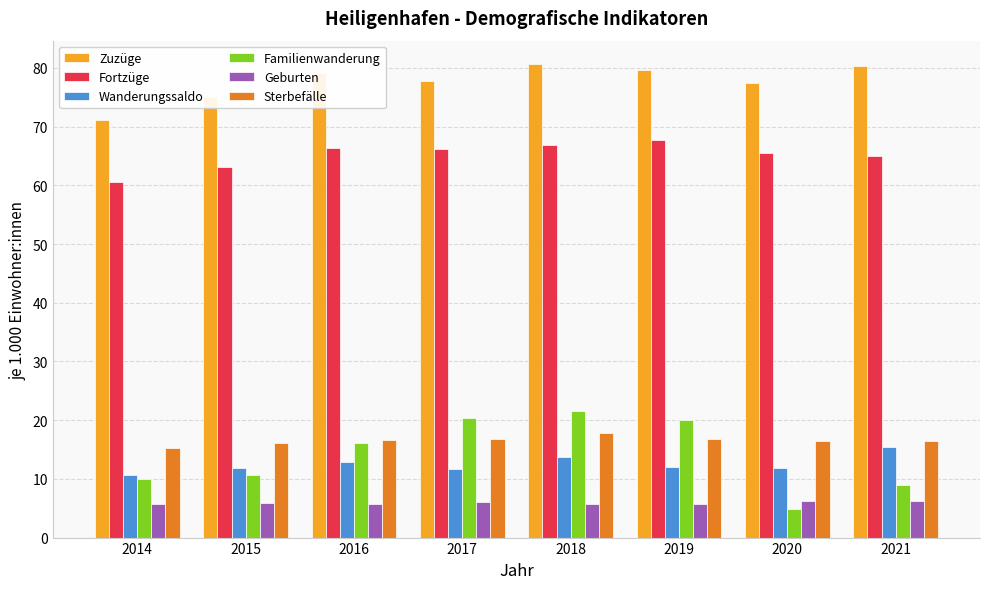

Which series changed the most between 2015 and 2017?

Familienwanderung